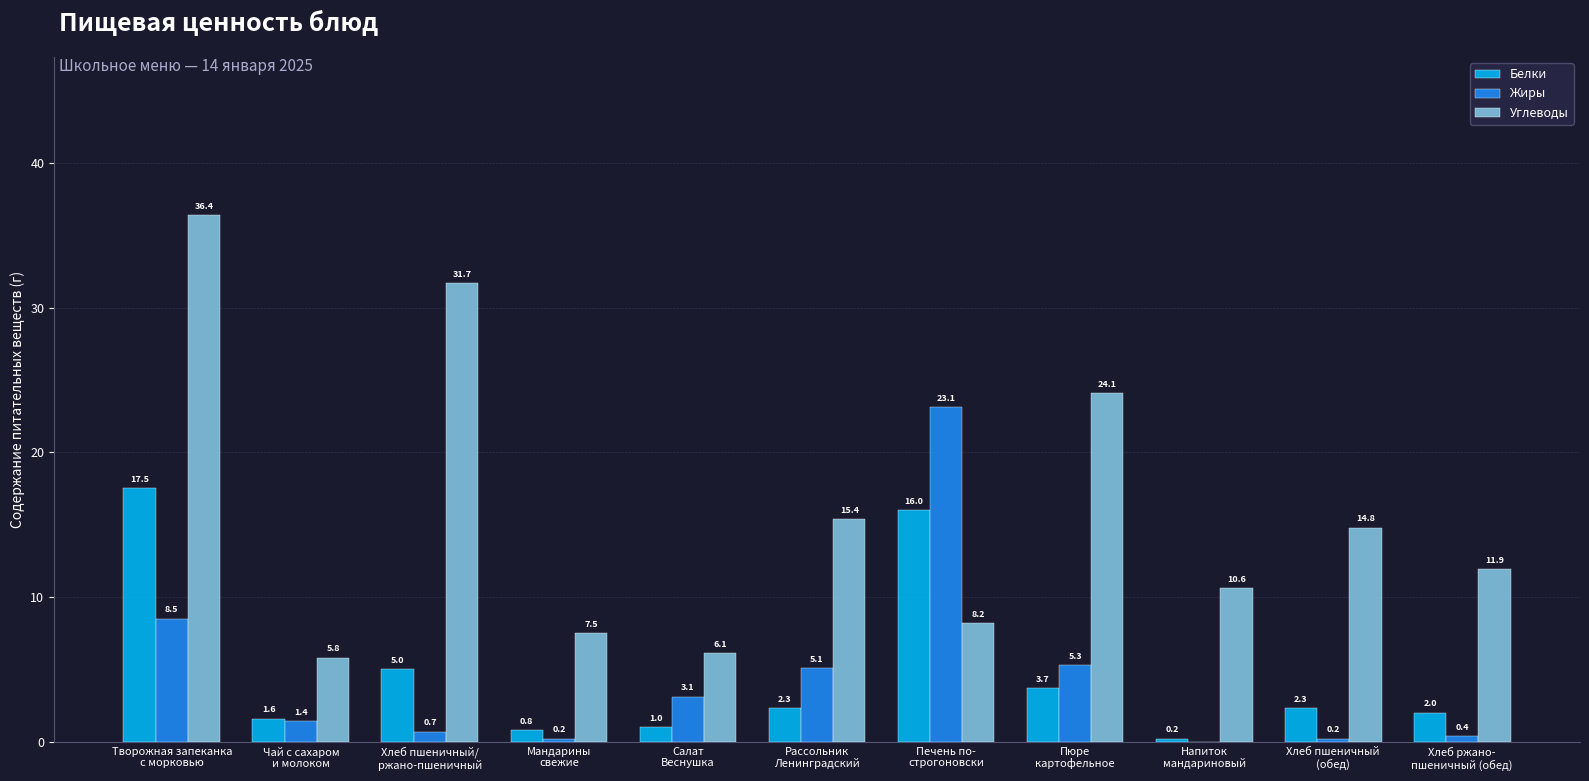

The Углеводы series shows 11.9 at Хлеб ржано-
пшеничный (обед). True or false?

True